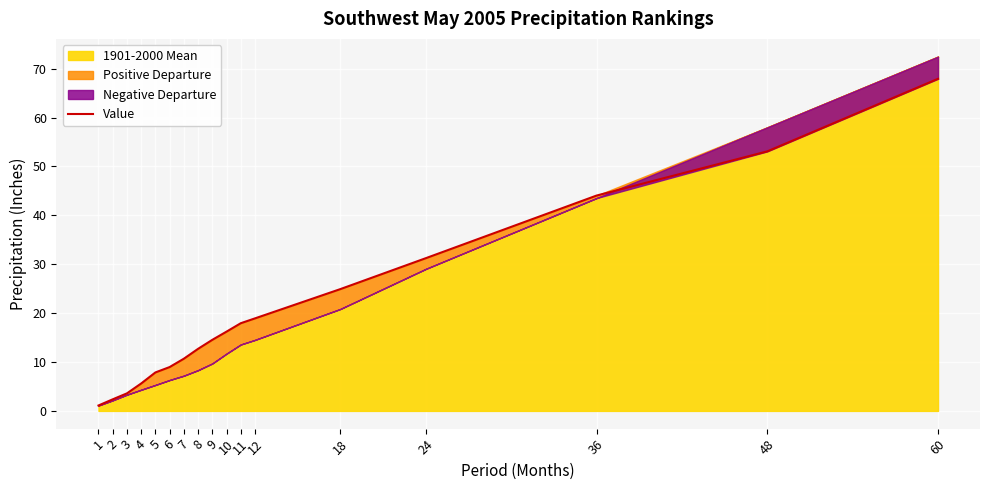

What is the value of the 1st point from the left?

1.1